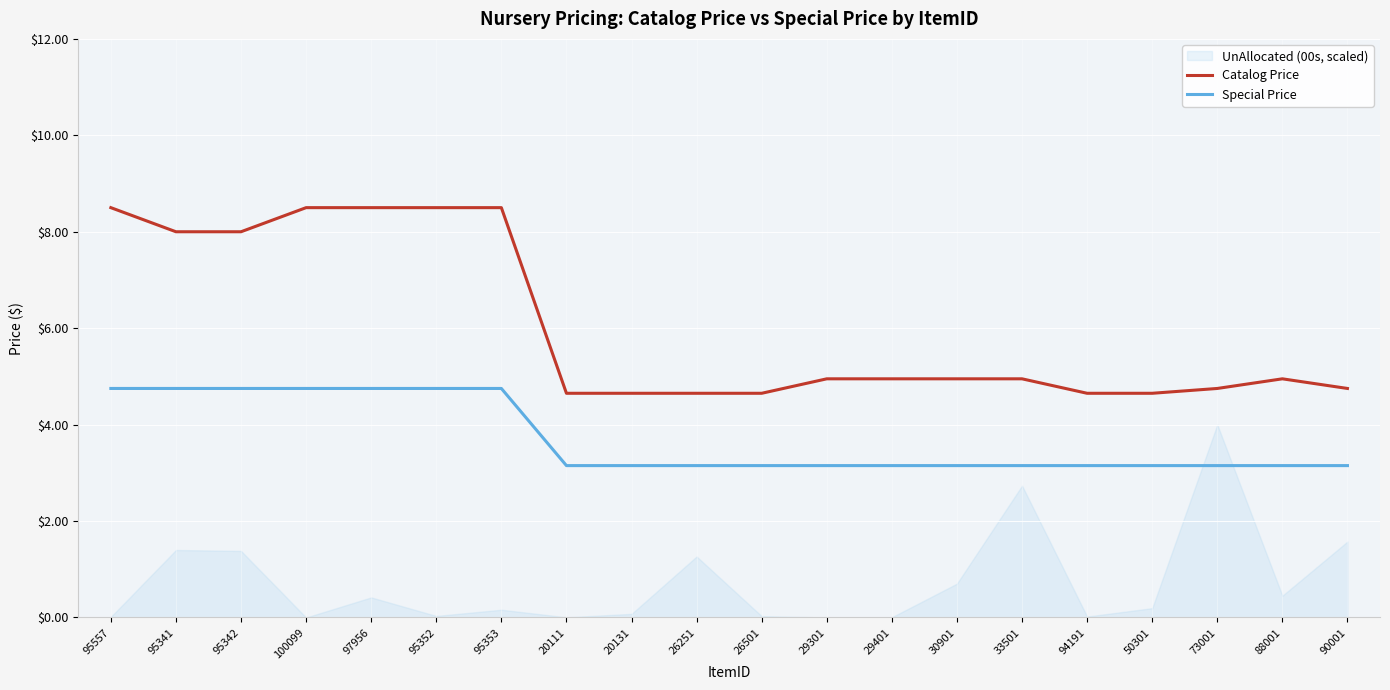

True or false: Catalog Price and Special Price intersect in this chart.

False